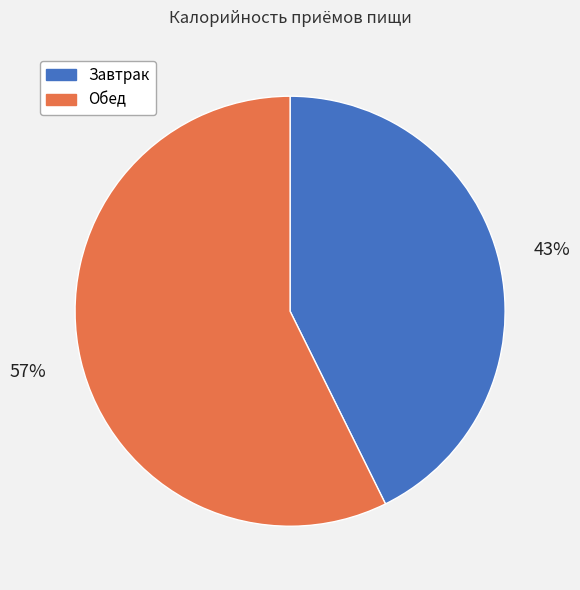

Rank the categories by value from highest to lowest.

Обед, Завтрак